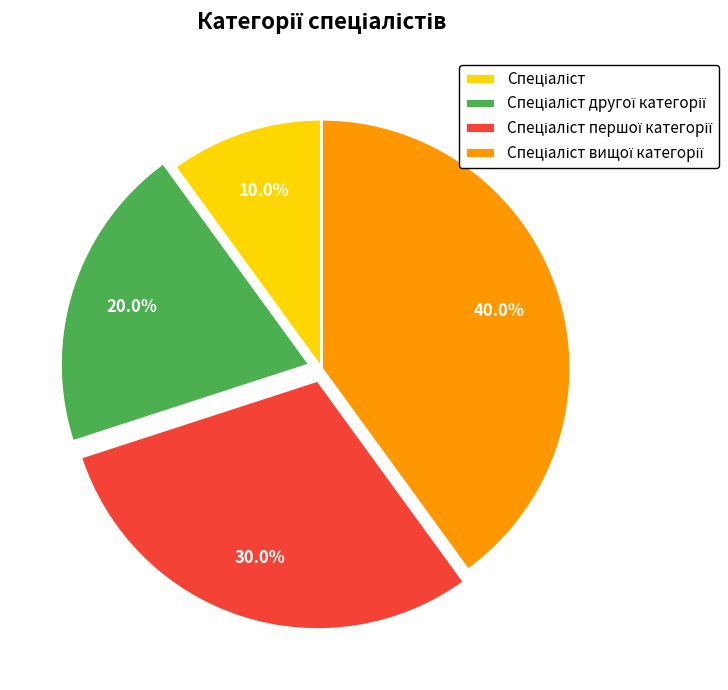

Is there any slice that represents more than half of the pie?

No